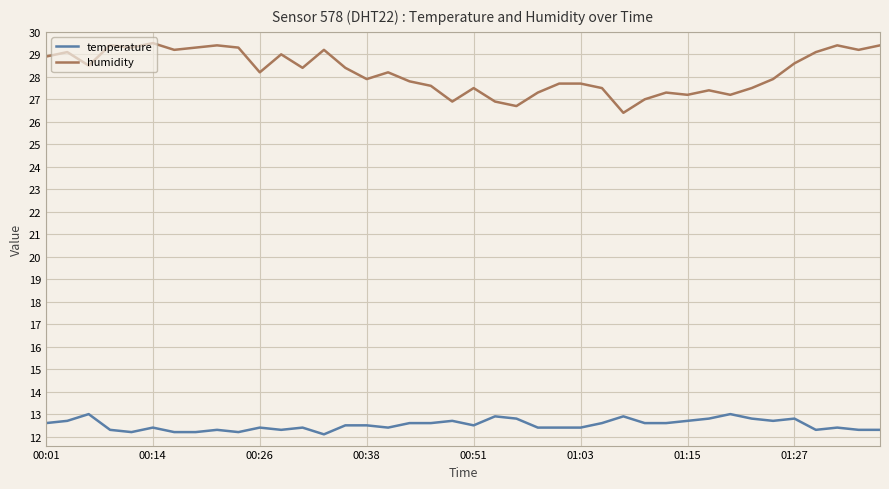

Reading left to right, what are all the values shown in this chart?

temperature: 12.6	12.7	13.0	12.3	12.2	12.4	12.2	12.2	12.3	12.2	12.4	12.3	12.4	12.1	12.5	12.5	12.4	12.6	12.6	12.7	12.5	12.9	12.8	12.4	12.4	12.4	12.6	12.9	12.6	12.6	12.7	12.8	13.0	12.8	12.7	12.8	12.3	12.4	12.3	12.3
humidity: 28.9	29.1	28.5	29.4	29.3	29.5	29.2	29.3	29.4	29.3	28.2	29.0	28.4	29.2	28.4	27.9	28.2	27.8	27.6	26.9	27.5	26.9	26.7	27.3	27.7	27.7	27.5	26.4	27.0	27.3	27.2	27.4	27.2	27.5	27.9	28.6	29.1	29.4	29.2	29.4